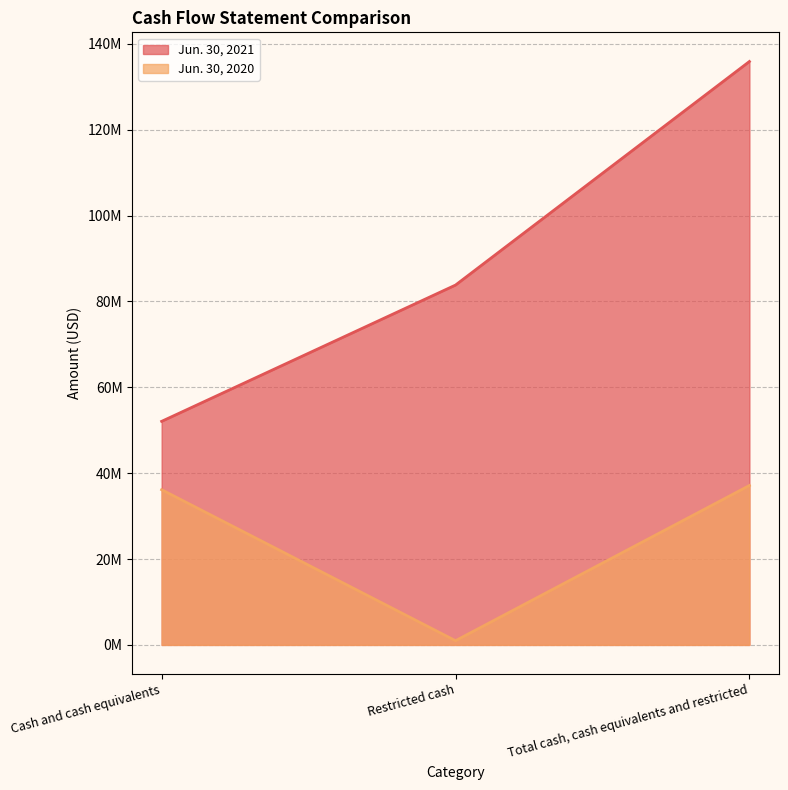

Between Restricted cash and Total cash, cash equivalents and restricted, which series saw the biggest shift?

Jun. 30, 2021